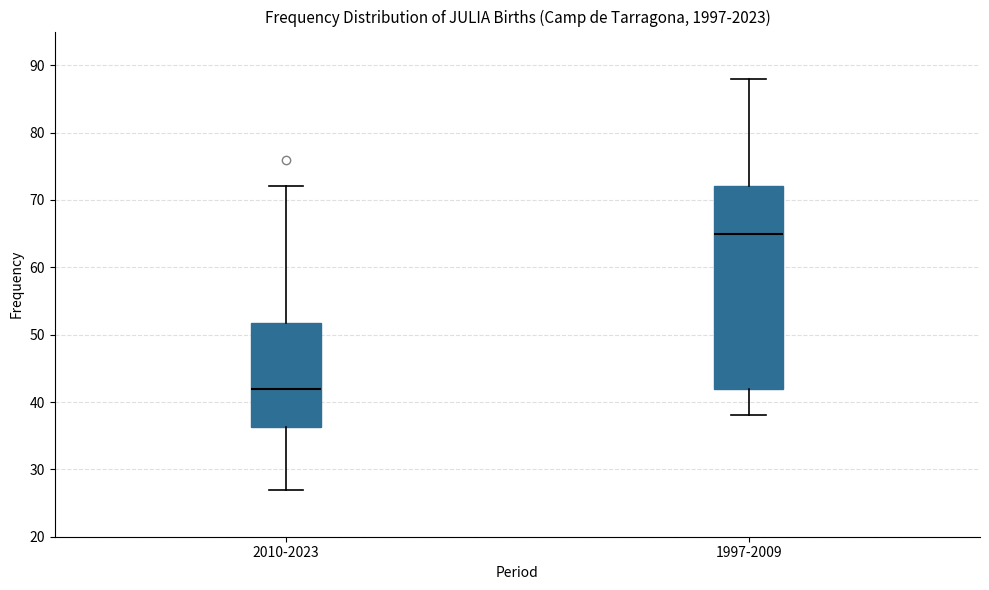

Reading left to right, transcribe this box plot: for each box, give where its median line is, the range the box spans, and where its two whiskers end, as read against the y-axis. The values are not printed on the chart, so give them approximately, as read against the axis.

2010-2023: median 42, box 36 to 52, whiskers 27 to 72
1997-2009: median 65, box 42 to 72, whiskers 38 to 88